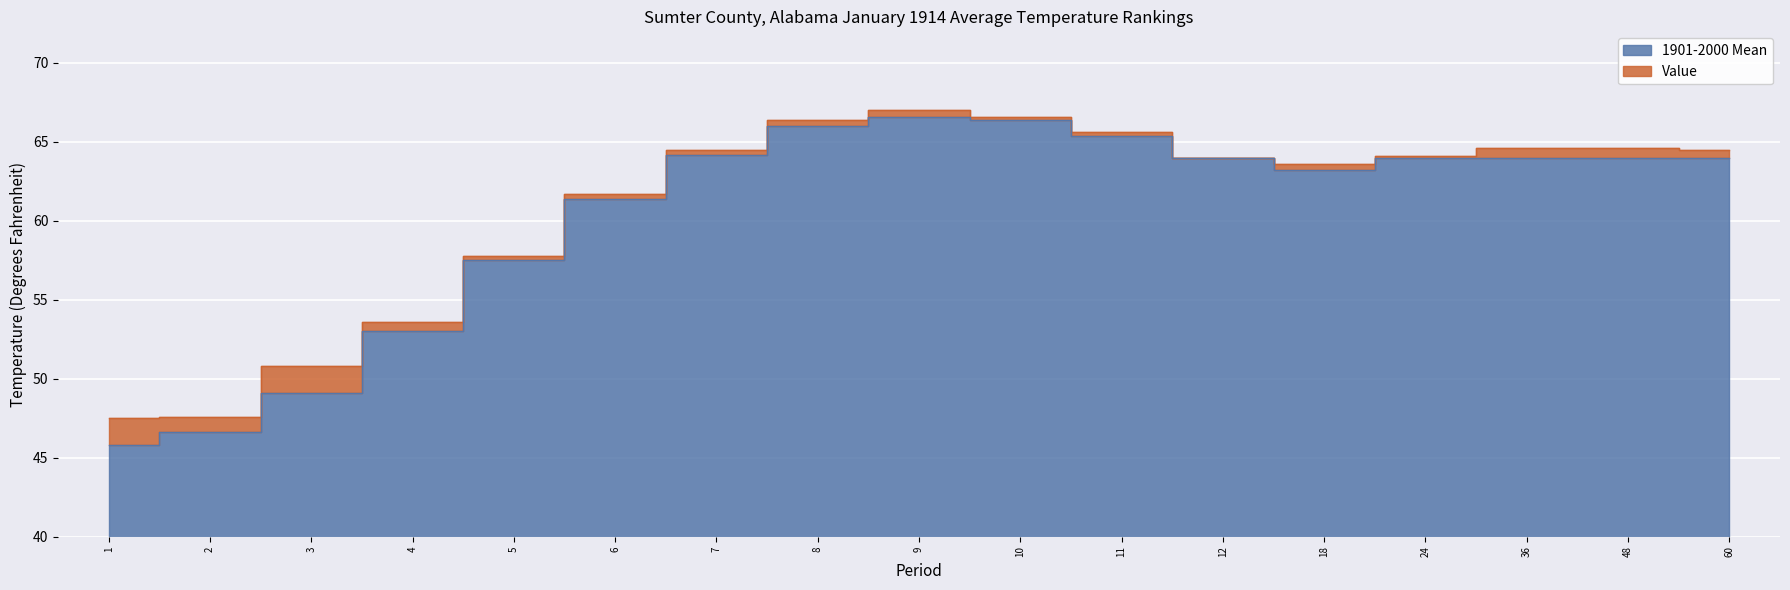

Reading left to right, what are all the values shown in this chart?

Value: 1=47.5	2=47.6	3=50.8	4=53.6	5=57.8	6=61.7	7=64.5	8=66.4	9=67.0	10=66.6	11=65.6	12=64.0	18=63.6	24=64.1	36=64.6	48=64.6	60=64.5
1901-2000 Mean: 1=45.8	2=46.6	3=49.1	4=53.0	5=57.5	6=61.4	7=64.2	8=66.0	9=66.6	10=66.4	11=65.4	12=64.0	18=63.2	24=64.0	36=64.0	48=64.0	60=64.0